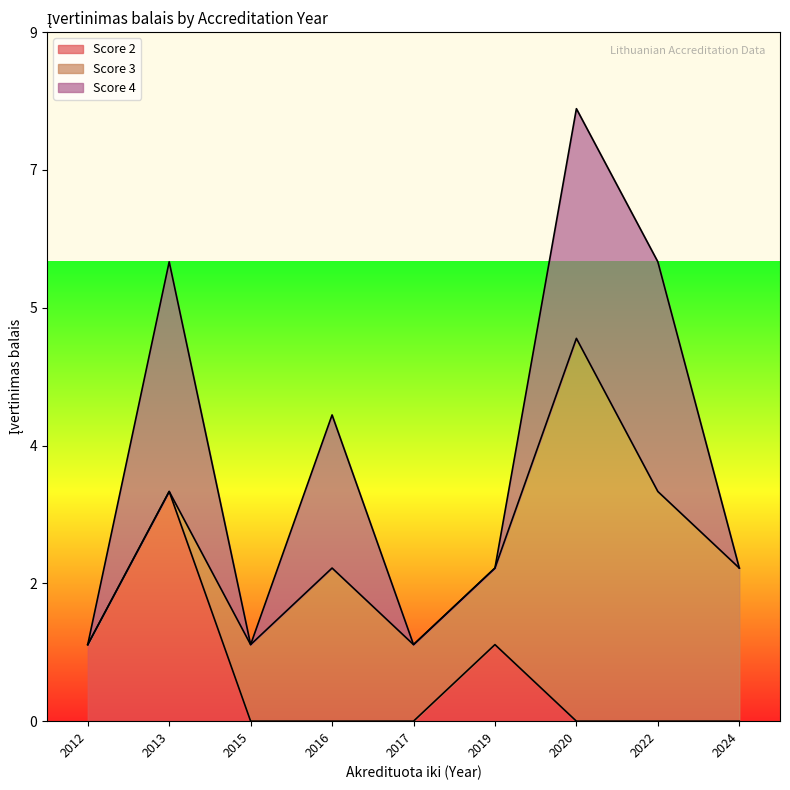

What are all the series names shown in the legend?

Score 2, Score 3, Score 4